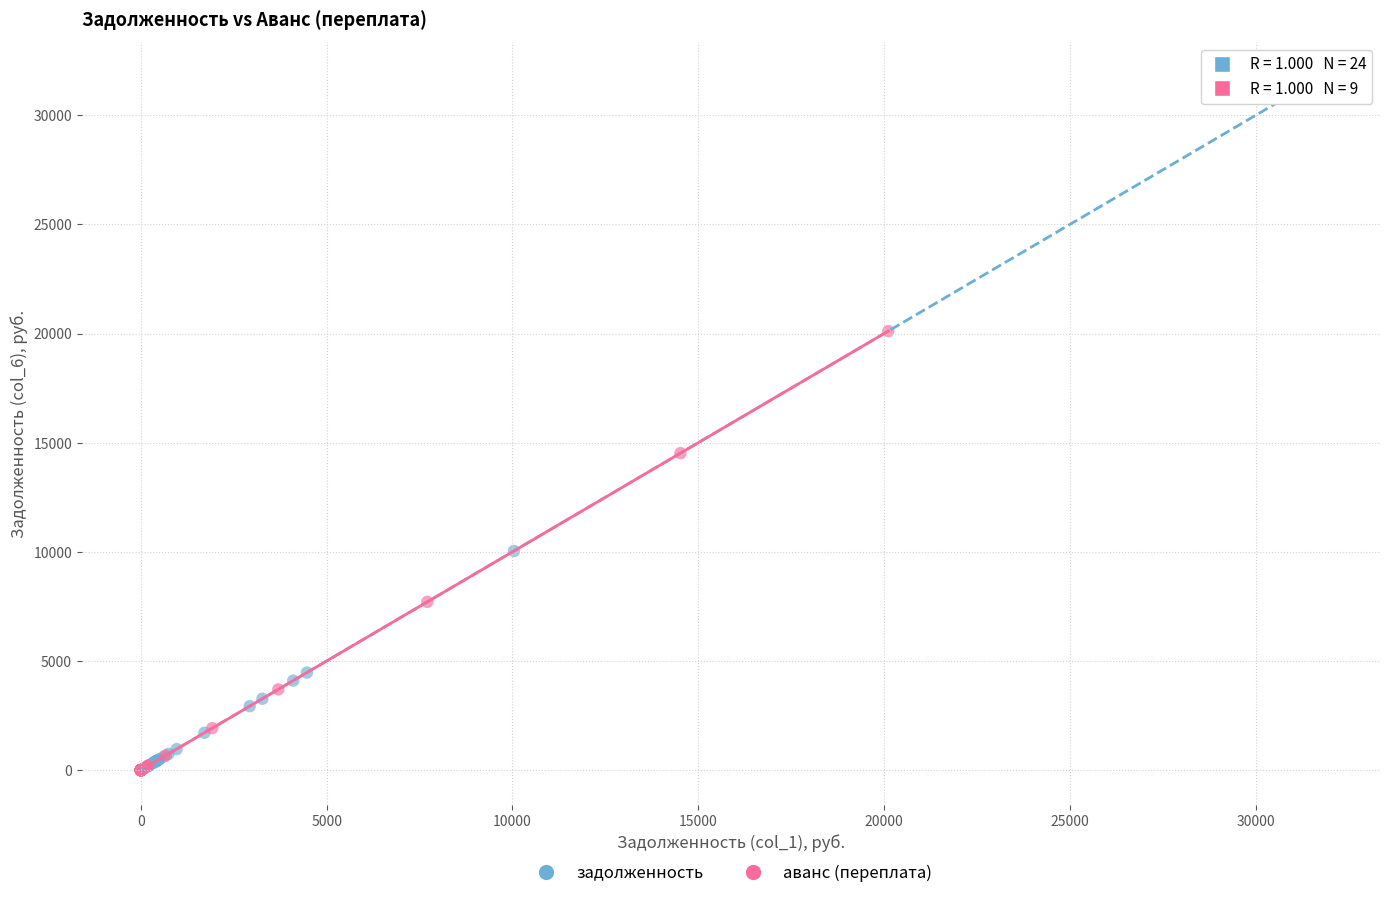

Which series has the largest Y range (max minus min)?

задолженность